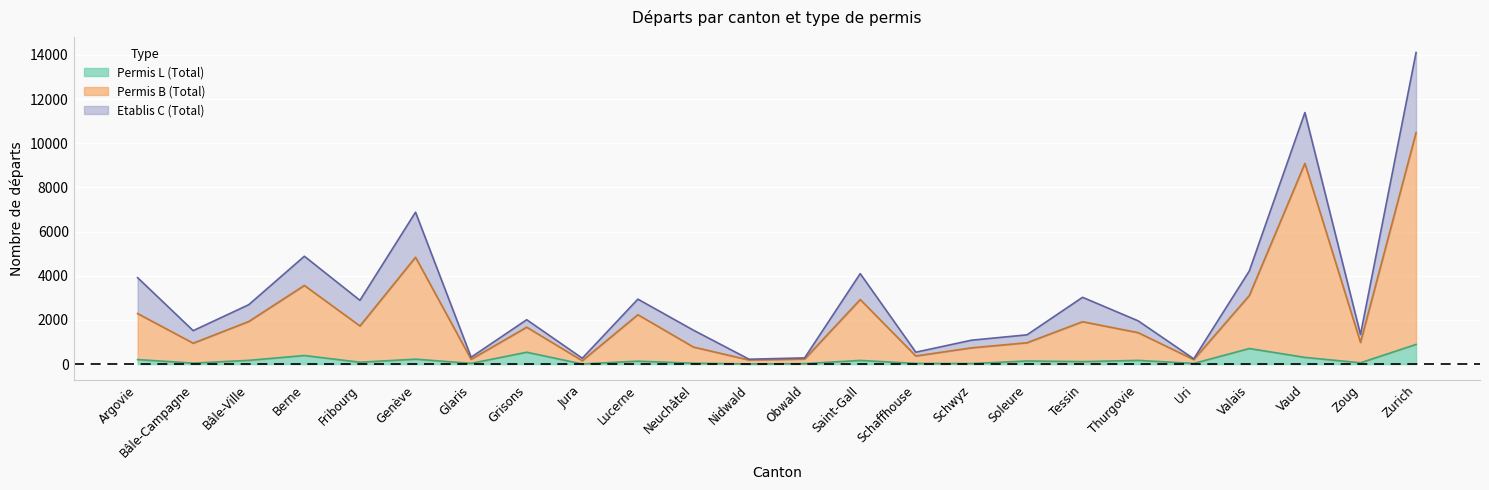

Which has a higher value, Tessin or Obwald?

Tessin